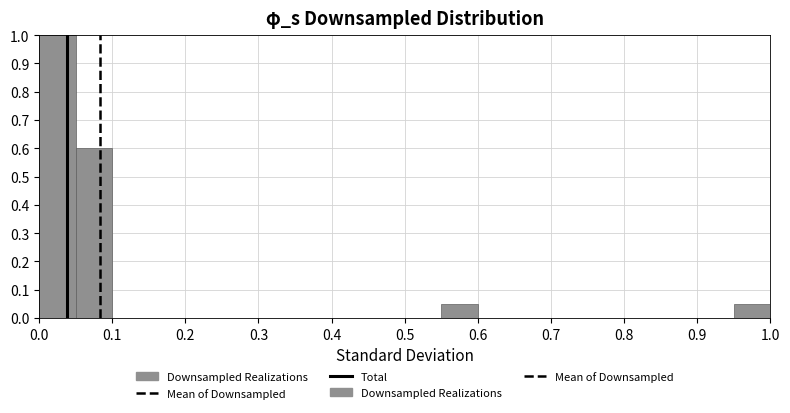

Reading left to right, list every bar in this chart as the range it spans on the x-axis followed by its height. The values are not printed on the chart, so give them approximately, as read against the axis.

0.00 to 0.05: 1.00
0.05 to 0.10: 0.60
0.10 to 0.15: 0
0.15 to 0.20: 0
0.20 to 0.25: 0
0.25 to 0.30: 0
0.30 to 0.35: 0
0.35 to 0.40: 0
0.40 to 0.45: 0
0.45 to 0.50: 0
0.50 to 0.55: 0
0.55 to 0.60: 0.05
0.60 to 0.65: 0
0.65 to 0.70: 0
0.70 to 0.75: 0
0.75 to 0.80: 0
0.80 to 0.85: 0
0.85 to 0.90: 0
0.90 to 0.95: 0
0.95 to 1.00: 0.05